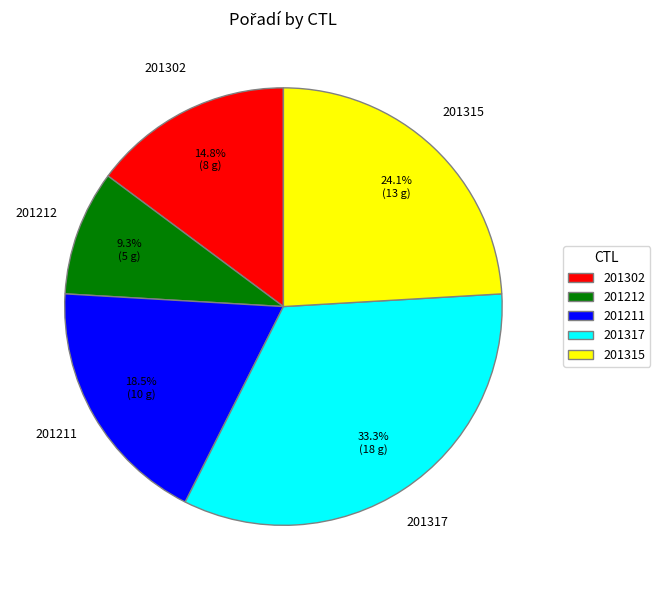

What is the total percentage of 201302 and 201211?

33.3%